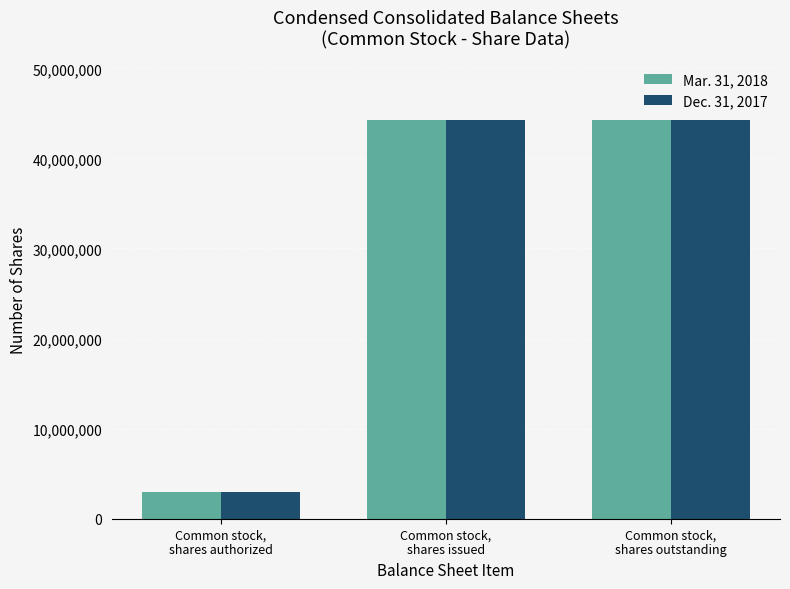

The value of Mar. 31, 2018 at Common stock,
shares authorized is 3000000. True or false?

True